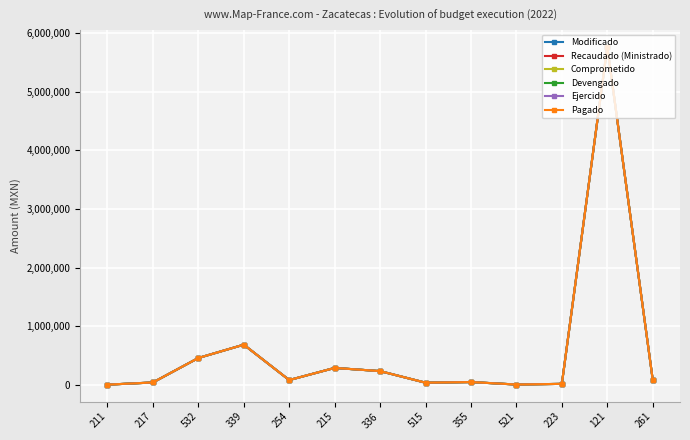

Is the value of Ejercido at 261 greater than the value of Recaudado (Ministrado) at 336?

No